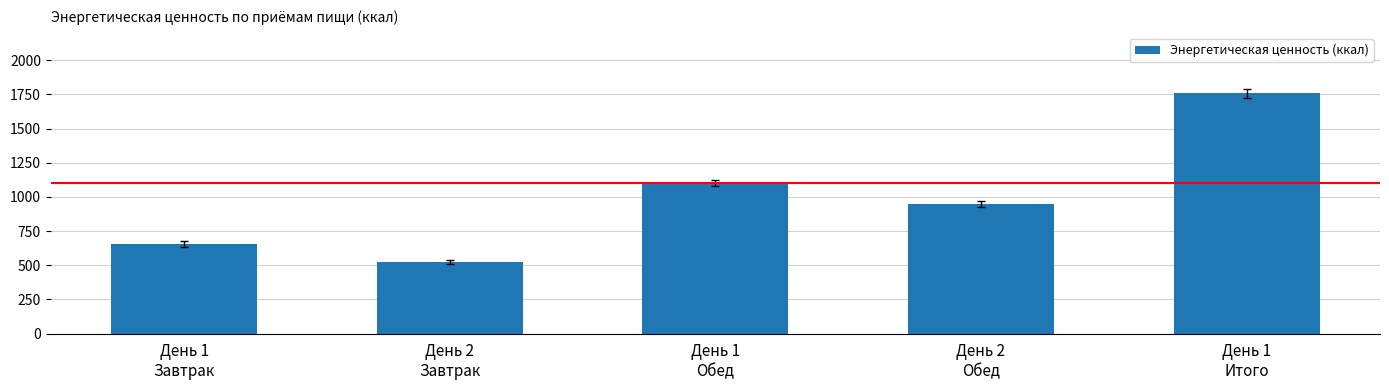

How many data points are above 947?

3